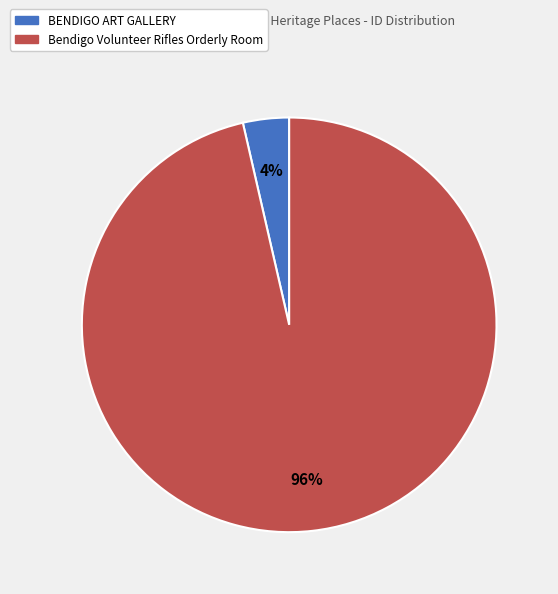

Which has a higher value, Bendigo Volunteer Rifles Orderly Room or BENDIGO ART GALLERY?

Bendigo Volunteer Rifles Orderly Room